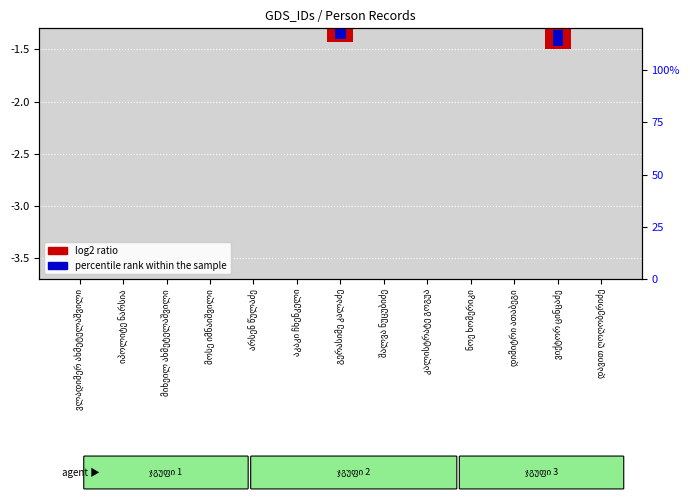

At which label is log2 ratio closest to 0?

აკაკი ჩხენკელი